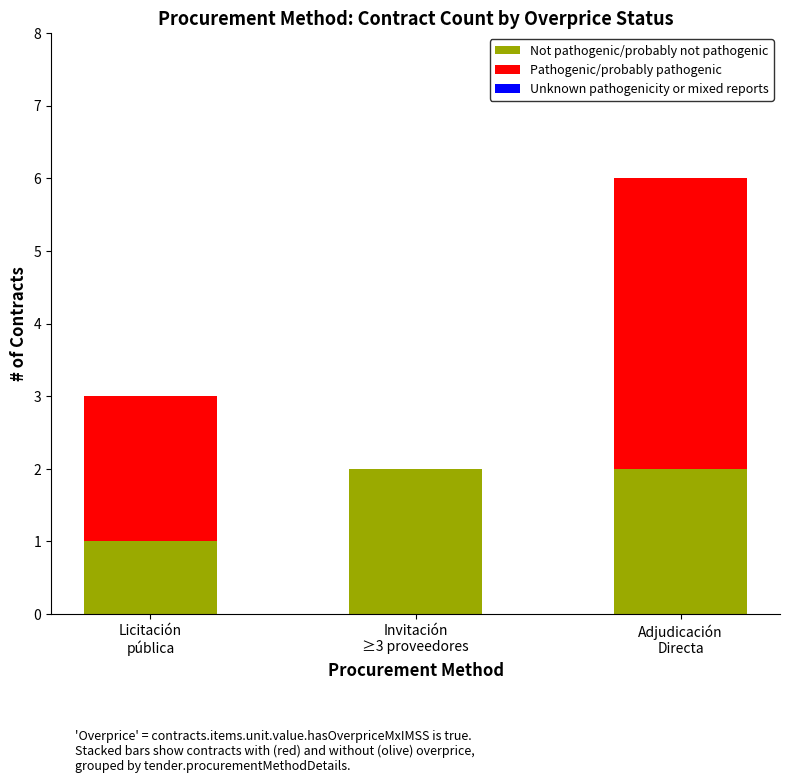

At which category is the sum across all series the highest?

Adjudicación
Directa